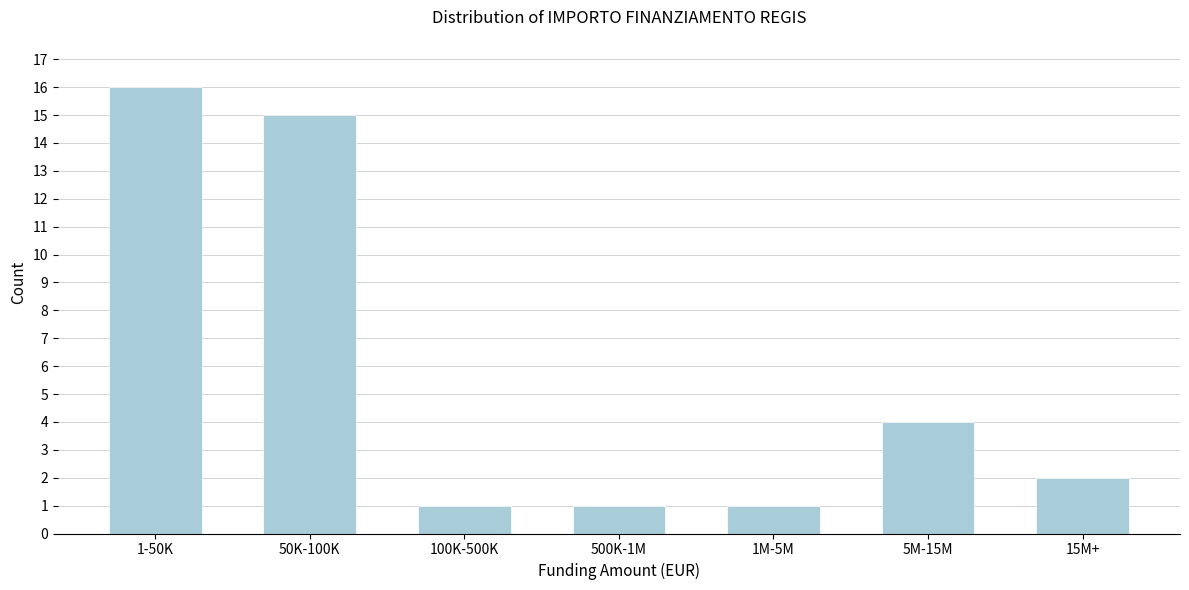

Reading right to left, extract all data points from this chart.

15M+=2	5M-15M=4	1M-5M=1	500K-1M=1	100K-500K=1	50K-100K=15	1-50K=16